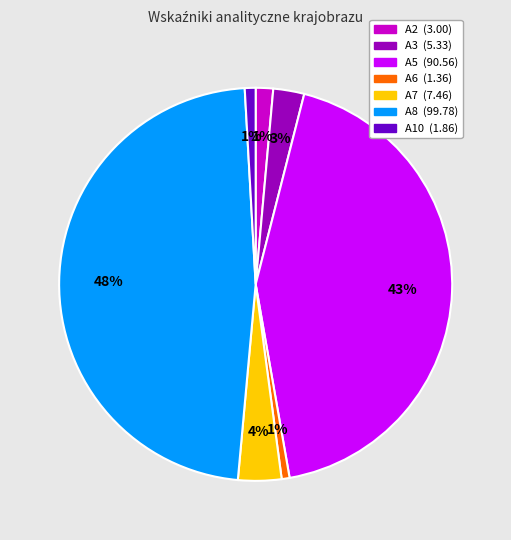

To the nearest percent, what is the difference between the largest and smallest slice percentages?

47%